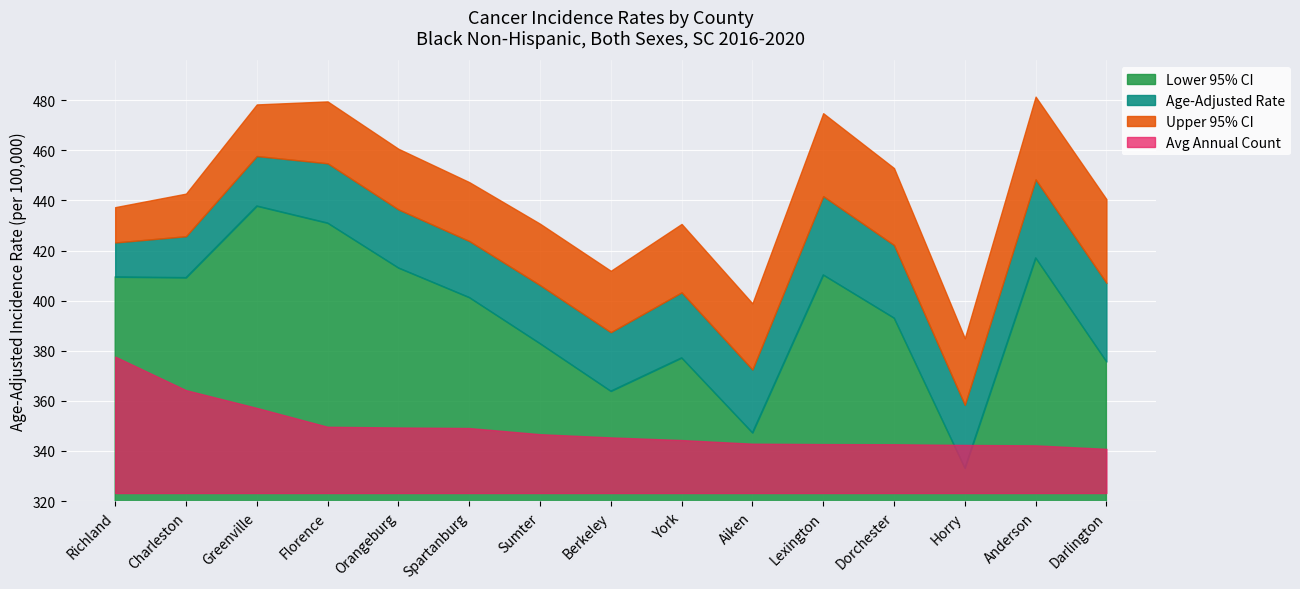

True or false: Lower 95% CI and Age-Adjusted Rate intersect in this chart.

False